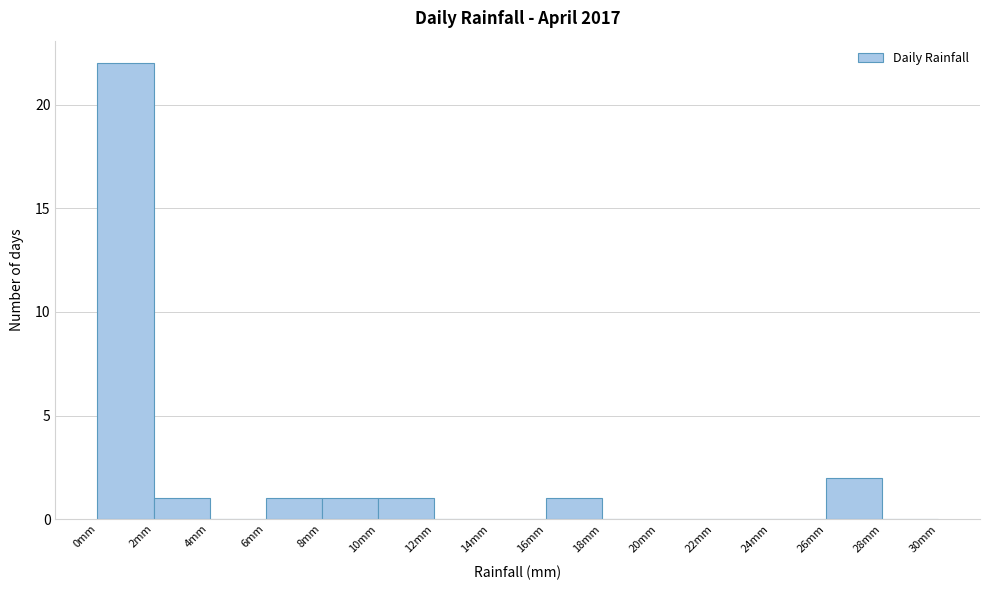

Which range on the x-axis has the tallest bar?

0 to 2